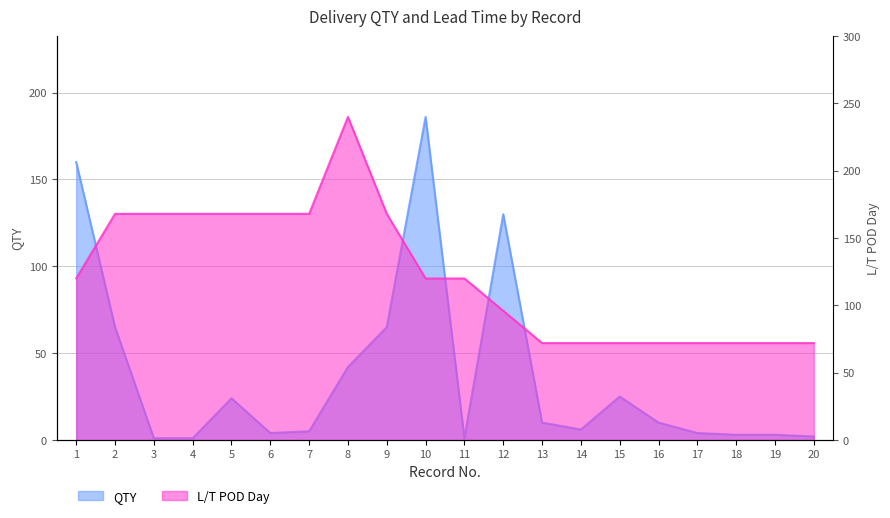

What is the sum of all L/T POD Day values?

2448